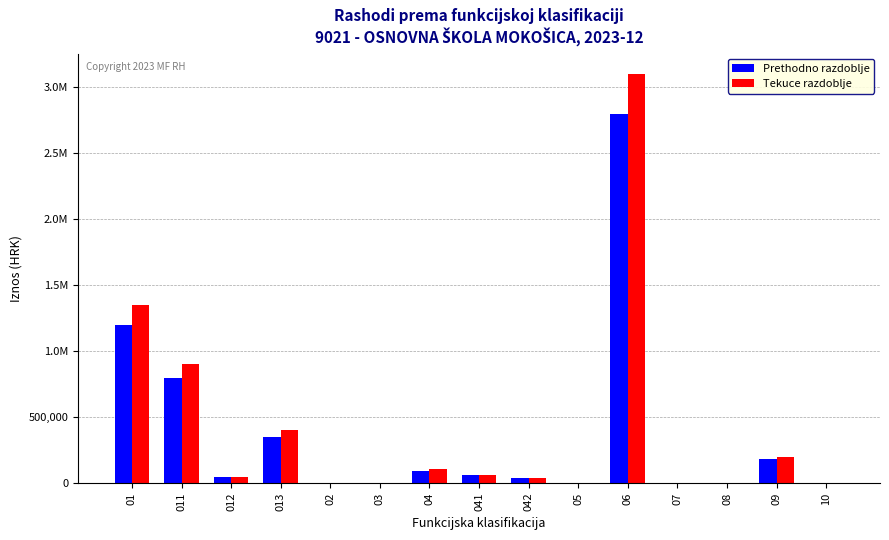

What are all the series names shown in the legend?

Prethodno razdoblje, Tekuce razdoblje